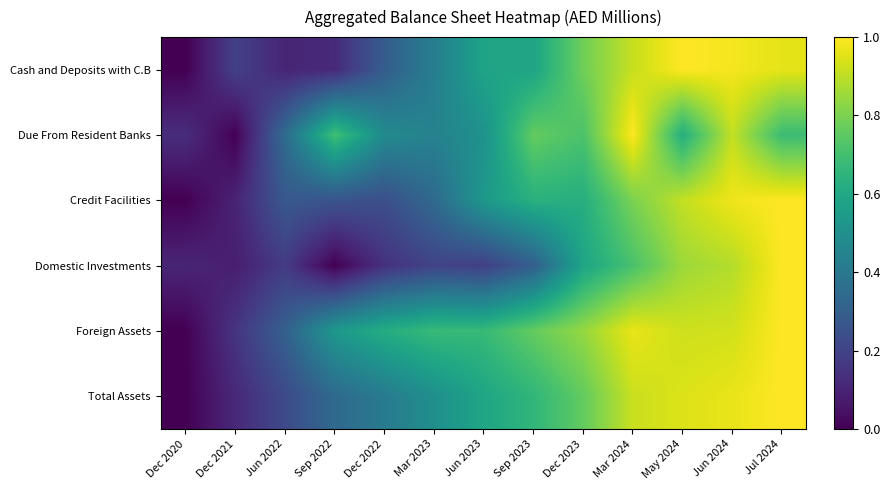

Reading left to right, transcribe all the data shown in this chart.

Cash and Deposits with C.B: Dec 2020=0.0	Dec 2021=0.2	Jun 2022=0.1	Sep 2022=0.1	Dec 2022=0.3	Mar 2023=0.4	Jun 2023=0.6	Sep 2023=0.6	Dec 2023=0.8	Mar 2024=0.9	May 2024=1.0	Jun 2024=1.0	Jul 2024=1.0
Due From Resident Banks: Dec 2020=0.1	Dec 2021=0.0	Jun 2022=0.3	Sep 2022=0.7	Dec 2022=0.5	Mar 2023=0.4	Jun 2023=0.5	Sep 2023=0.8	Dec 2023=0.7	Mar 2024=1.0	May 2024=0.6	Jun 2024=0.9	Jul 2024=0.7
Credit Facilities: Dec 2020=0.0	Dec 2021=0.1	Jun 2022=0.3	Sep 2022=0.3	Dec 2022=0.2	Mar 2023=0.3	Jun 2023=0.5	Sep 2023=0.6	Dec 2023=0.6	Mar 2024=0.8	May 2024=0.9	Jun 2024=1.0	Jul 2024=1.0
Domestic Investments: Dec 2020=0.1	Dec 2021=0.1	Jun 2022=0.2	Sep 2022=0.0	Dec 2022=0.1	Mar 2023=0.2	Jun 2023=0.2	Sep 2023=0.3	Dec 2023=0.6	Mar 2024=0.7	May 2024=0.9	Jun 2024=0.9	Jul 2024=1.0
Foreign Assets: Dec 2020=0.0	Dec 2021=0.2	Jun 2022=0.3	Sep 2022=0.5	Dec 2022=0.6	Mar 2023=0.7	Jun 2023=0.7	Sep 2023=0.8	Dec 2023=0.8	Mar 2024=1.0	May 2024=0.9	Jun 2024=0.9	Jul 2024=1.0
Total Assets: Dec 2020=0.0	Dec 2021=0.1	Jun 2022=0.2	Sep 2022=0.3	Dec 2022=0.4	Mar 2023=0.5	Jun 2023=0.6	Sep 2023=0.7	Dec 2023=0.8	Mar 2024=0.9	May 2024=0.9	Jun 2024=1.0	Jul 2024=1.0